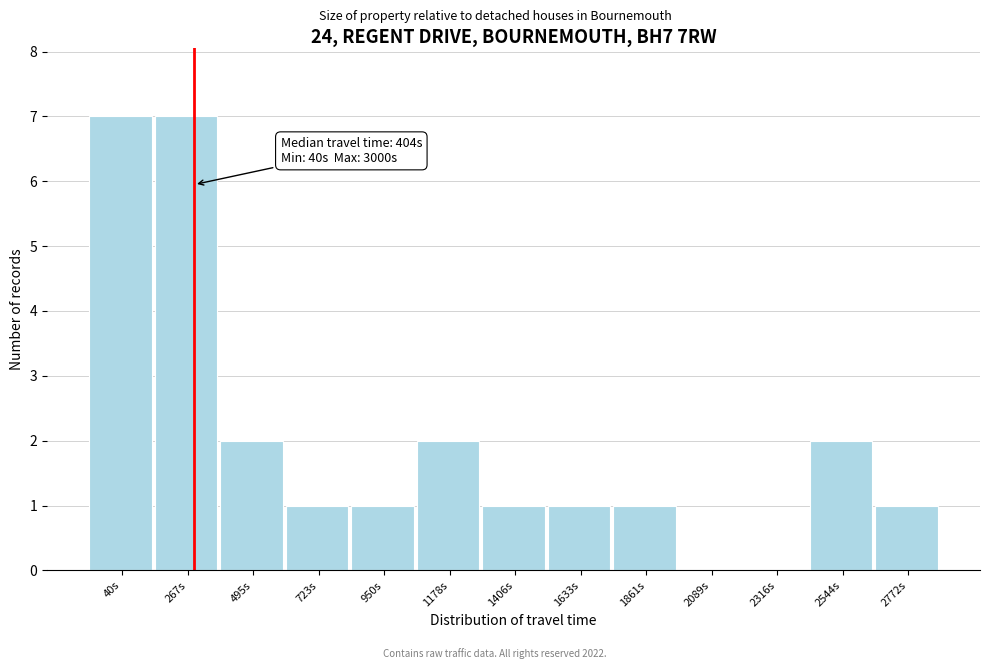

Reading right to left, list all the values displayed in this chart.

2772s=1	2544s=2	2316s=0	2089s=0	1861s=1	1633s=1	1406s=1	1178s=2	950s=1	723s=1	495s=2	267s=7	40s=7